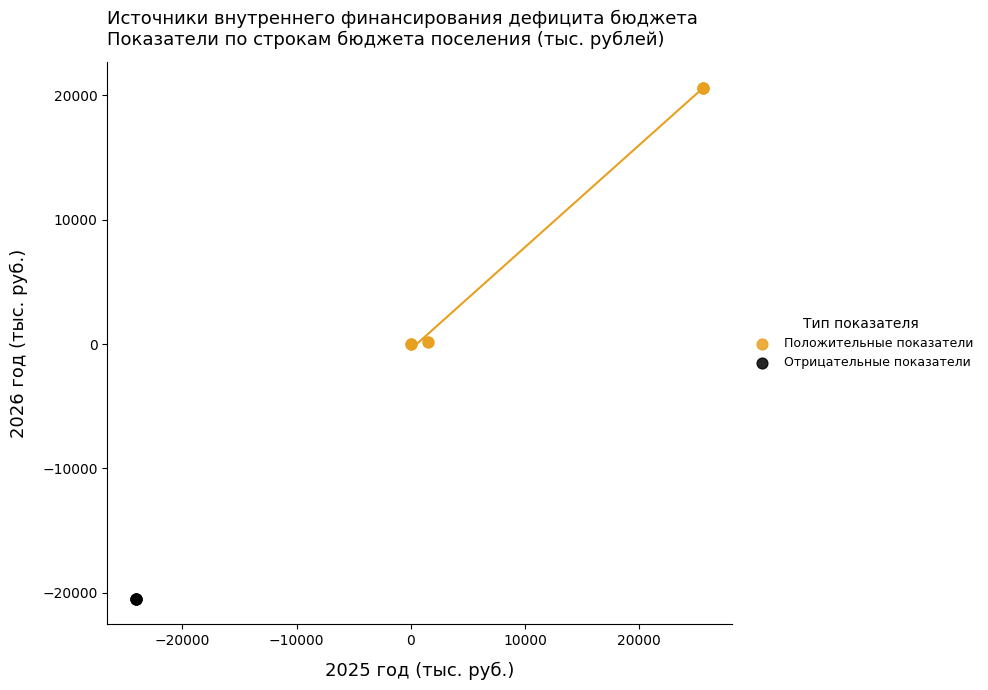

Which series reaches the maximum Y coordinate?

Положительные показатели